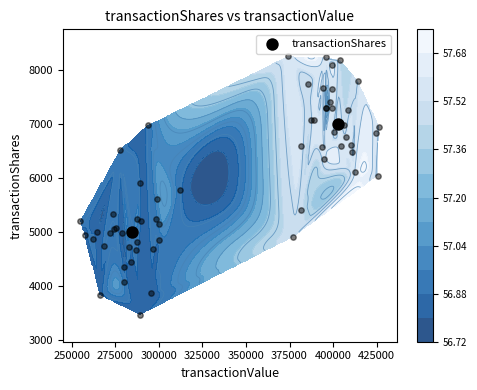

The chart shows a value of 1166 at 250000. True or false?

False